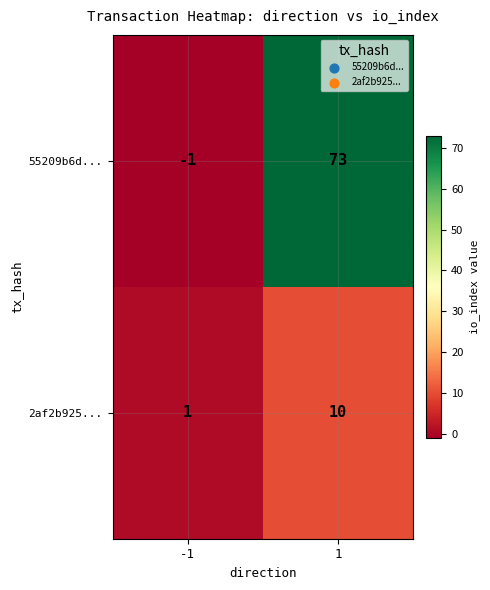

How many series are shown in this chart?

2